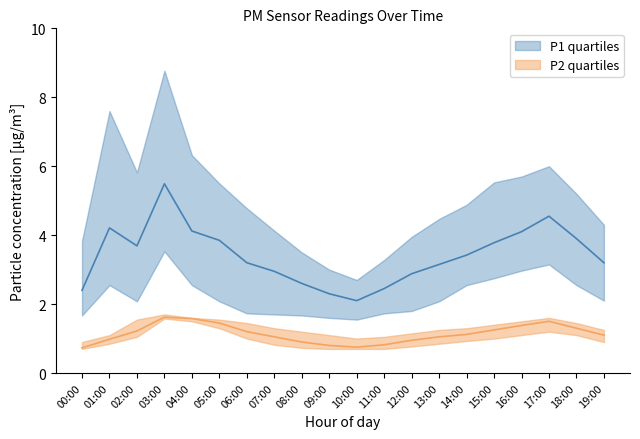

Reading right to left, what are all the values shown in this chart?

P1: 19:00=3.2	18:00=3.9	17:00=4.5	16:00=4.1	15:00=3.8	14:00=3.4	13:00=3.1	12:00=2.9	11:00=2.5	10:00=2.1	09:00=2.3	08:00=2.6	07:00=3.0	06:00=3.2	05:00=3.9	04:00=4.1	03:00=5.5	02:00=3.7	01:00=4.2	00:00=2.4
P2: 19:00=1.1	18:00=1.3	17:00=1.5	16:00=1.4	15:00=1.2	14:00=1.1	13:00=1.1	12:00=0.9	11:00=0.8	10:00=0.8	09:00=0.8	08:00=0.9	07:00=1.1	06:00=1.2	05:00=1.4	04:00=1.6	03:00=1.6	02:00=1.2	01:00=1.0	00:00=0.7